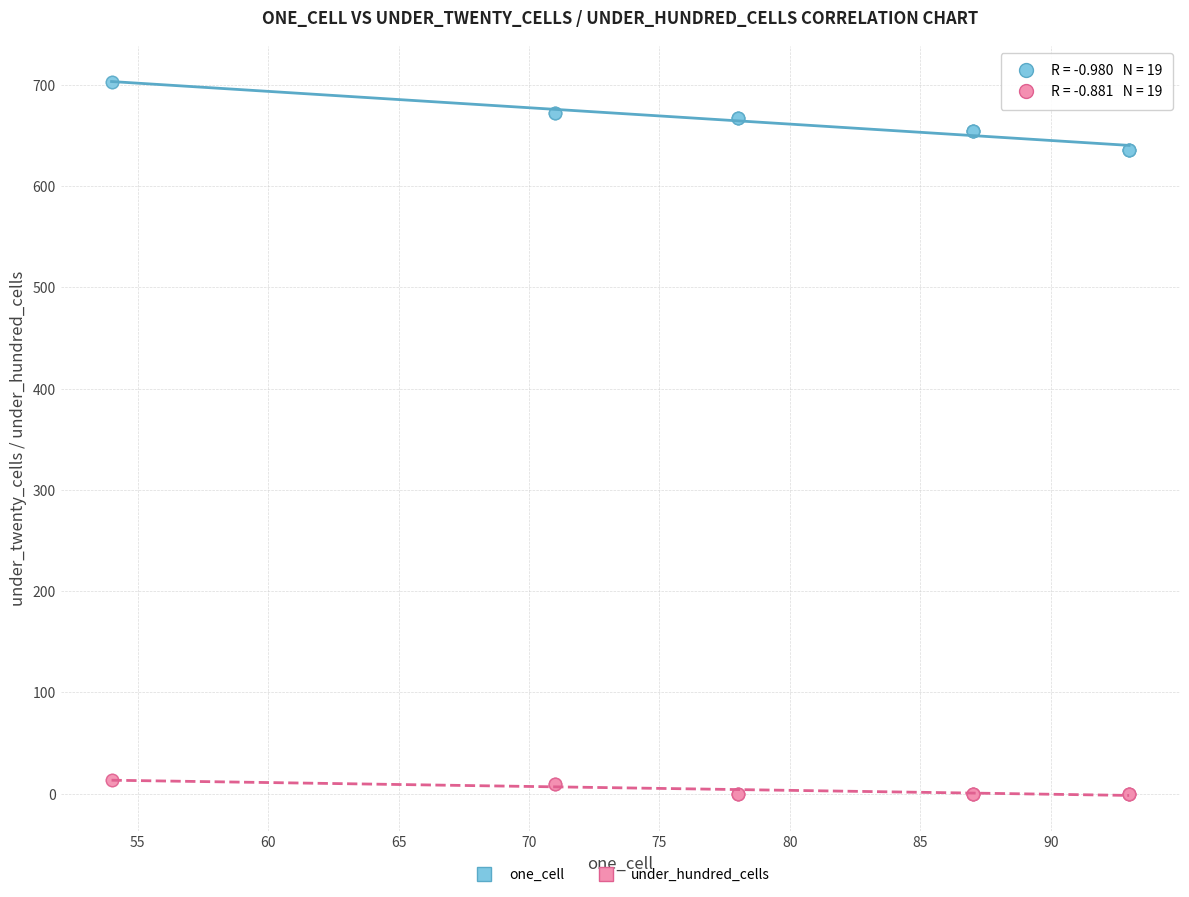

What are all the series names shown in the legend?

one_cell, under_hundred_cells